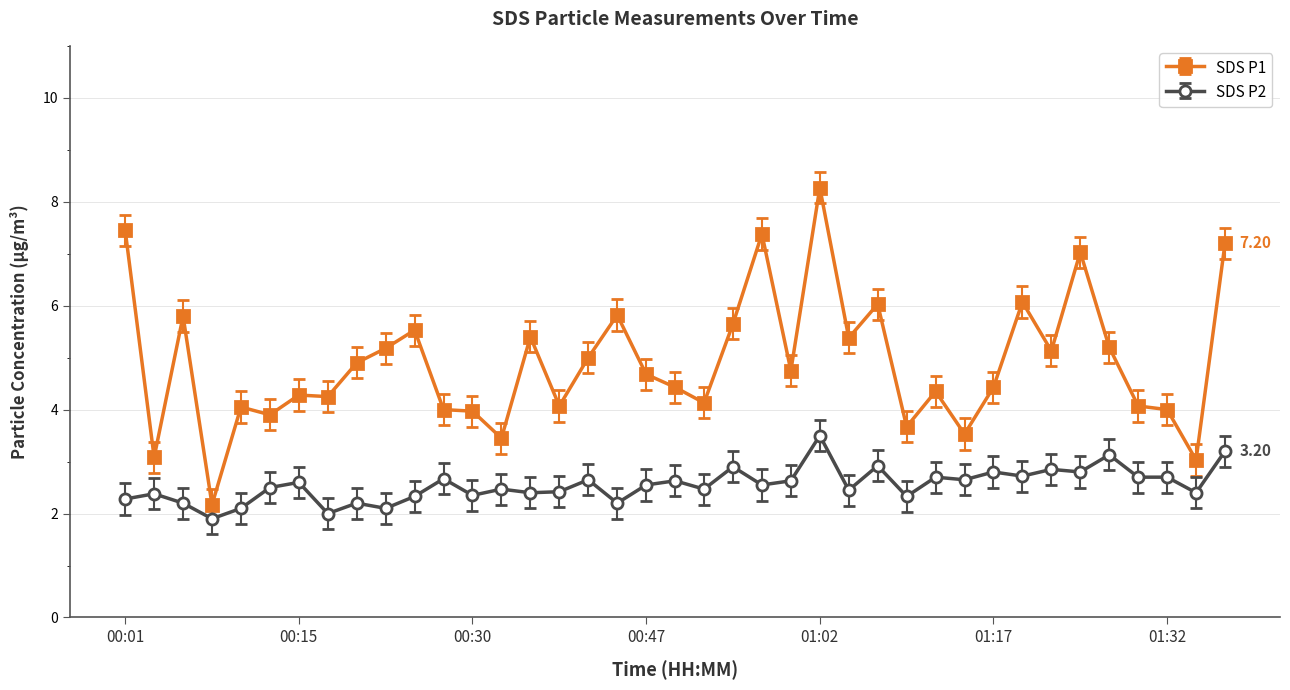

List the series in order of their peak value, lowest first.

SDS P2, SDS P1